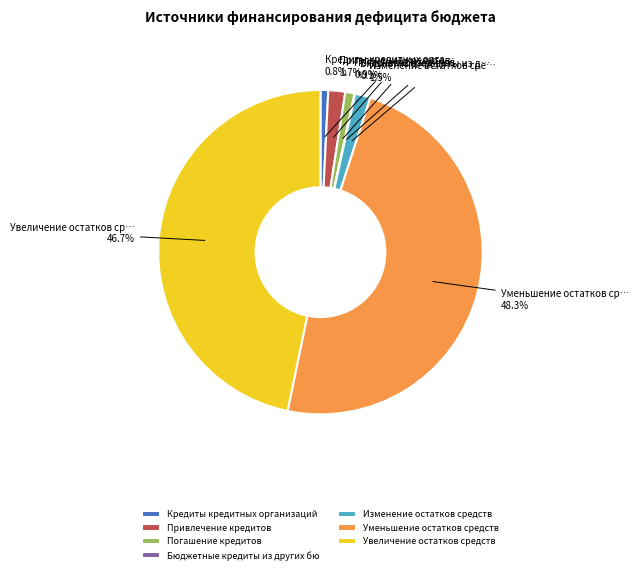

Which category has the biggest portion of the pie?

Уменьшение остатков средств